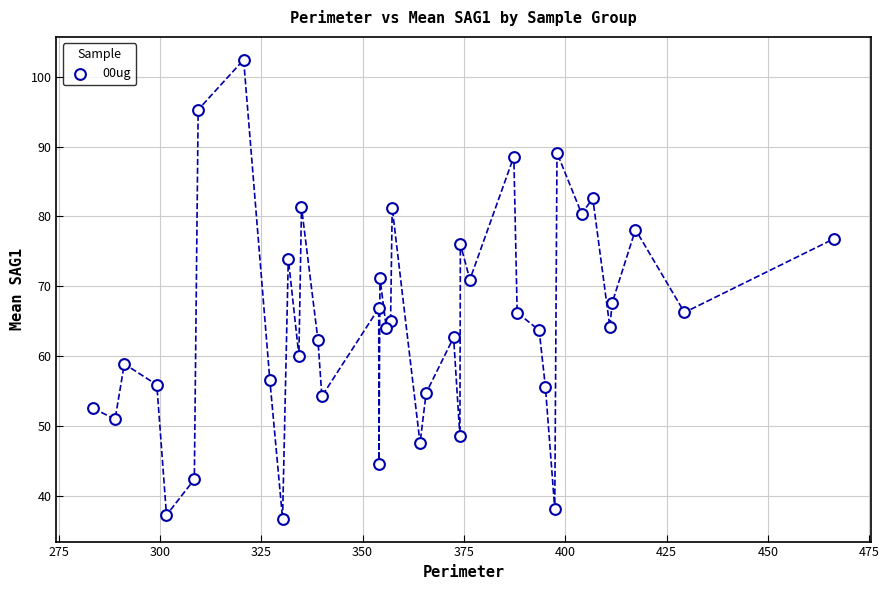

What is the range of X values (max minus min)?

182.6